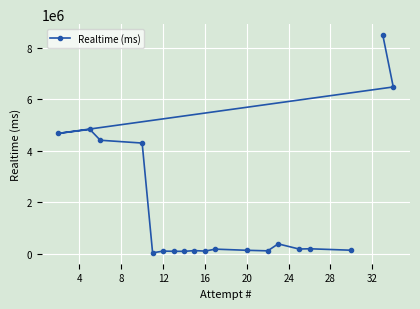

What is the average value?

1839890